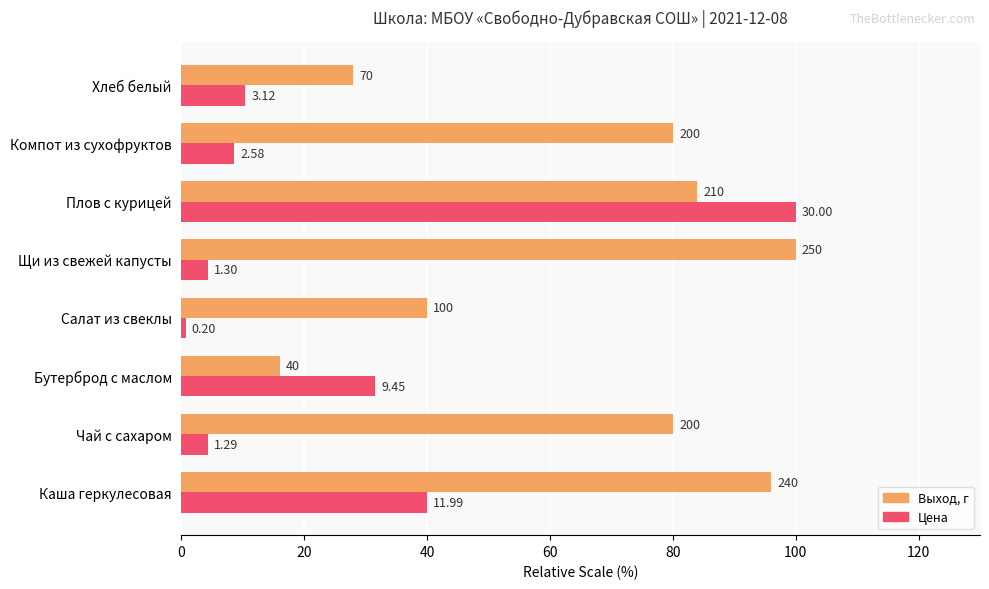

What is the greatest value displayed?

100.0